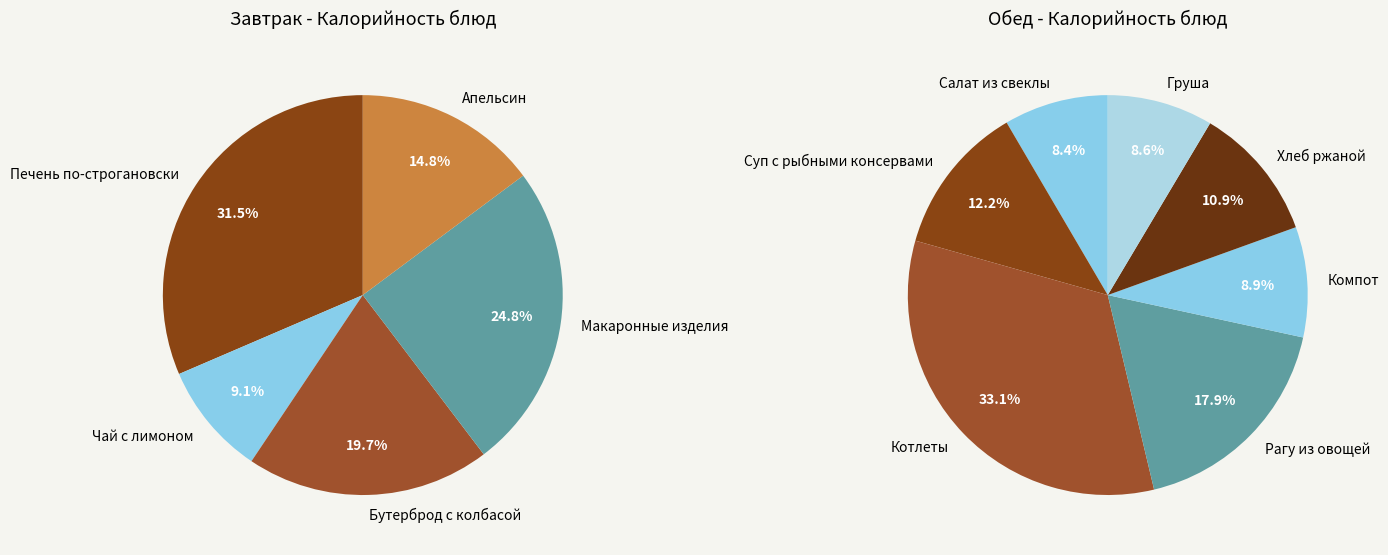

Does any single category account for the majority?

No